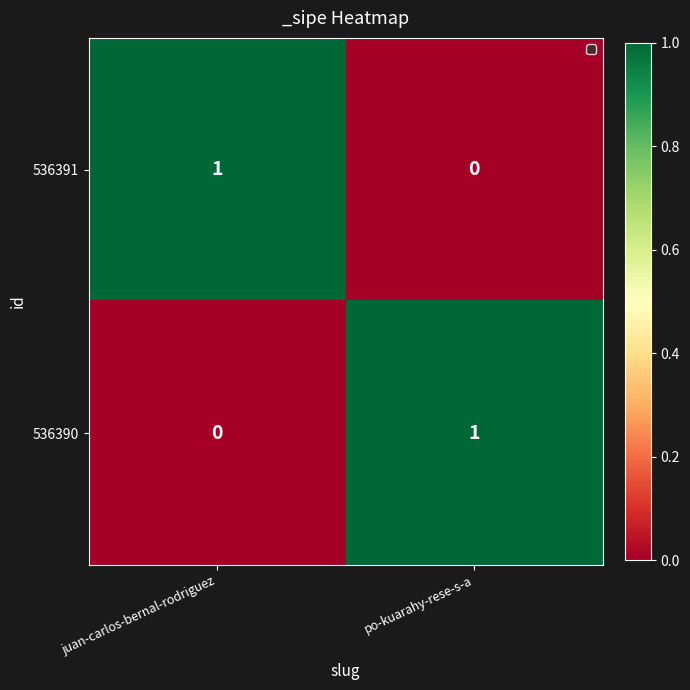

Rank the series at po-kuarahy-rese-s-a from highest to lowest value.

536390, 536391